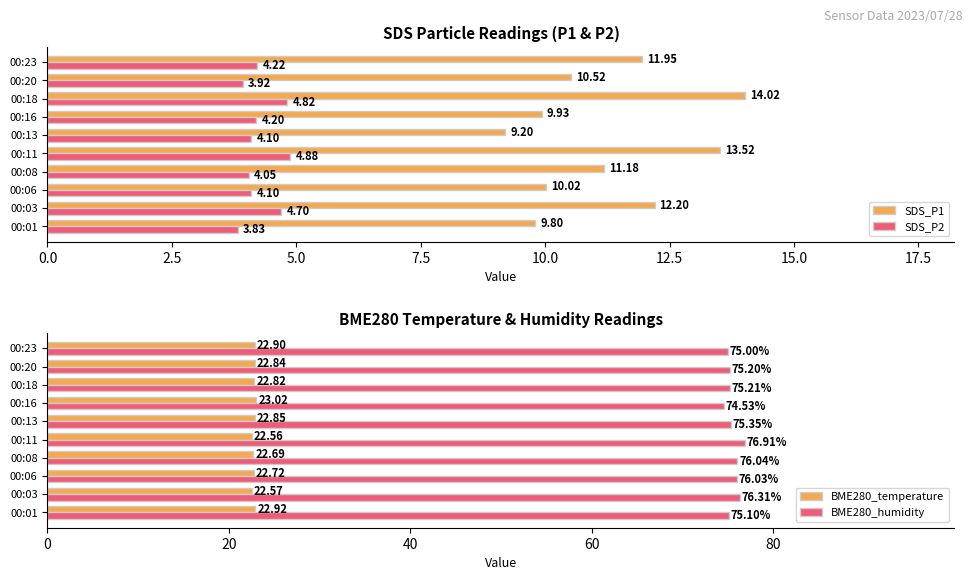

List the labels in order of SDS_P1 value, largest first.

00:18, 00:11, 00:03, 00:23, 00:08, 00:20, 00:06, 00:16, 00:01, 00:13